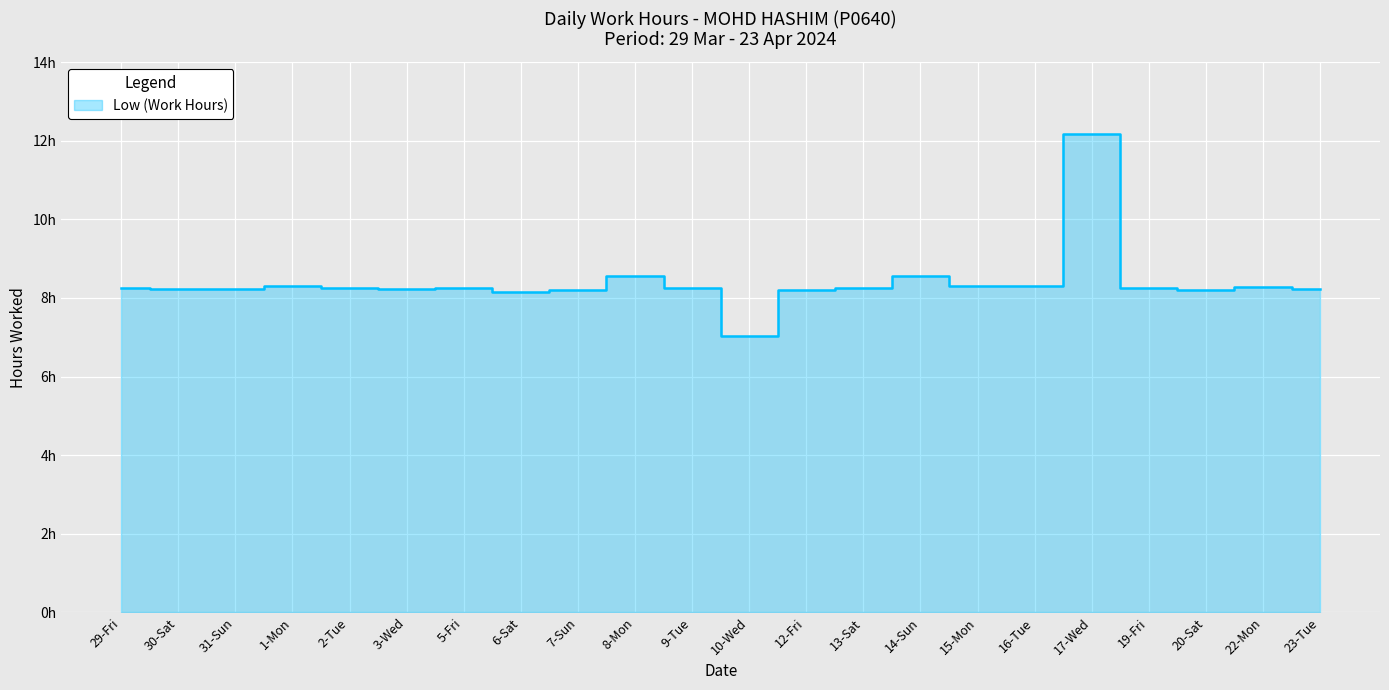

Reading right to left, what are all the values shown in this chart?

8.2	8.3	8.2	8.2	12.2	8.3	8.3	8.6	8.2	8.2	7.0	8.2	8.6	8.2	8.2	8.2	8.2	8.3	8.3	8.2	8.2	8.3